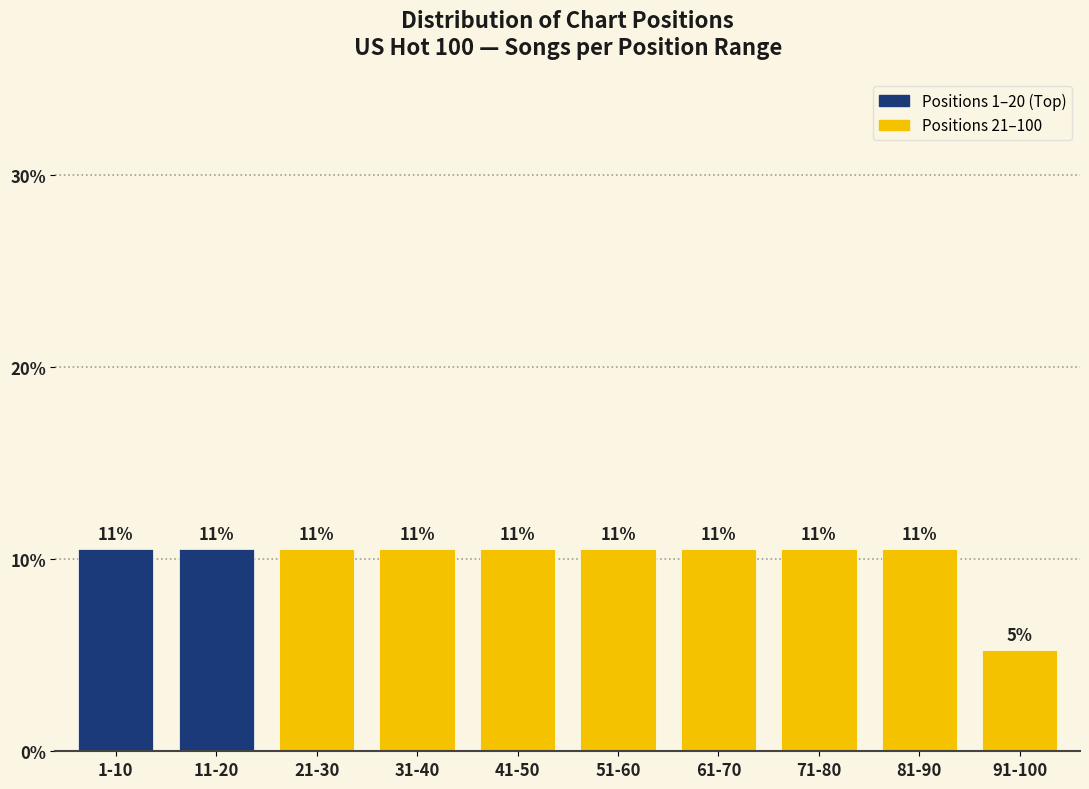

Are the bars horizontal?

No